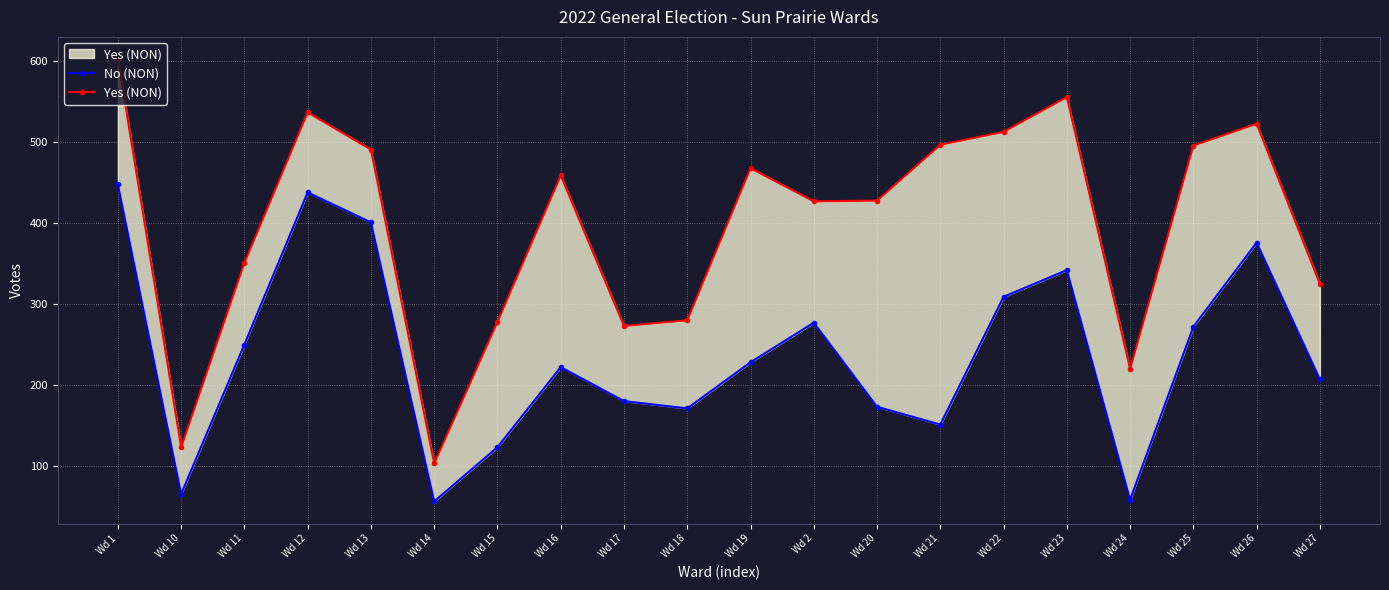

Reading left to right, what are all the values shown in this chart?

No (NON): 448	65	250	438	401	56	123	222	180	171	228	277	173	151	309	342	58	272	376	207
Yes (NON): 603	123	351	537	491	103	278	459	273	280	468	427	428	497	513	556	220	496	523	325